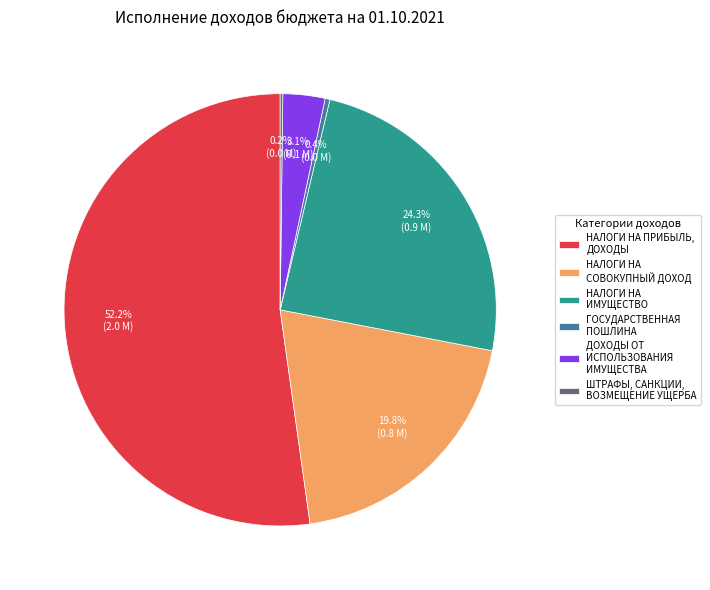

Which category has the biggest portion of the pie?

НАЛОГИ НА ПРИБЫЛЬ, ДОХОДЫ